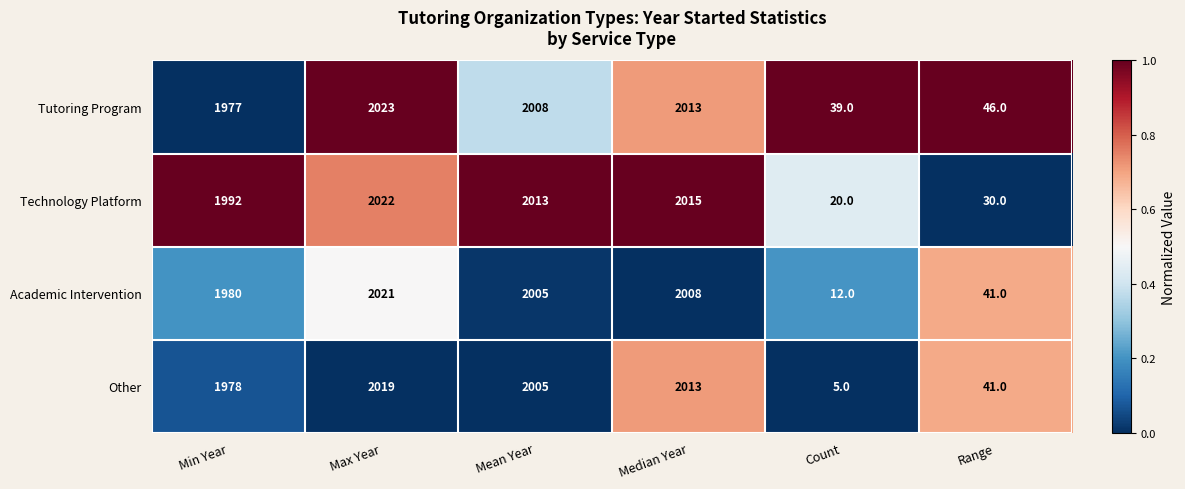

The value of Technology Platform at Min Year is 928. True or false?

False